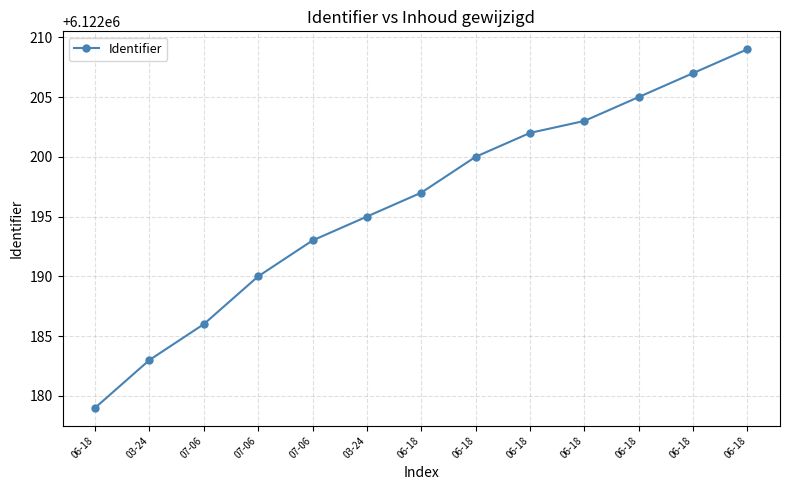

True or false: there are more than 2 points higher than both neighbors.

False